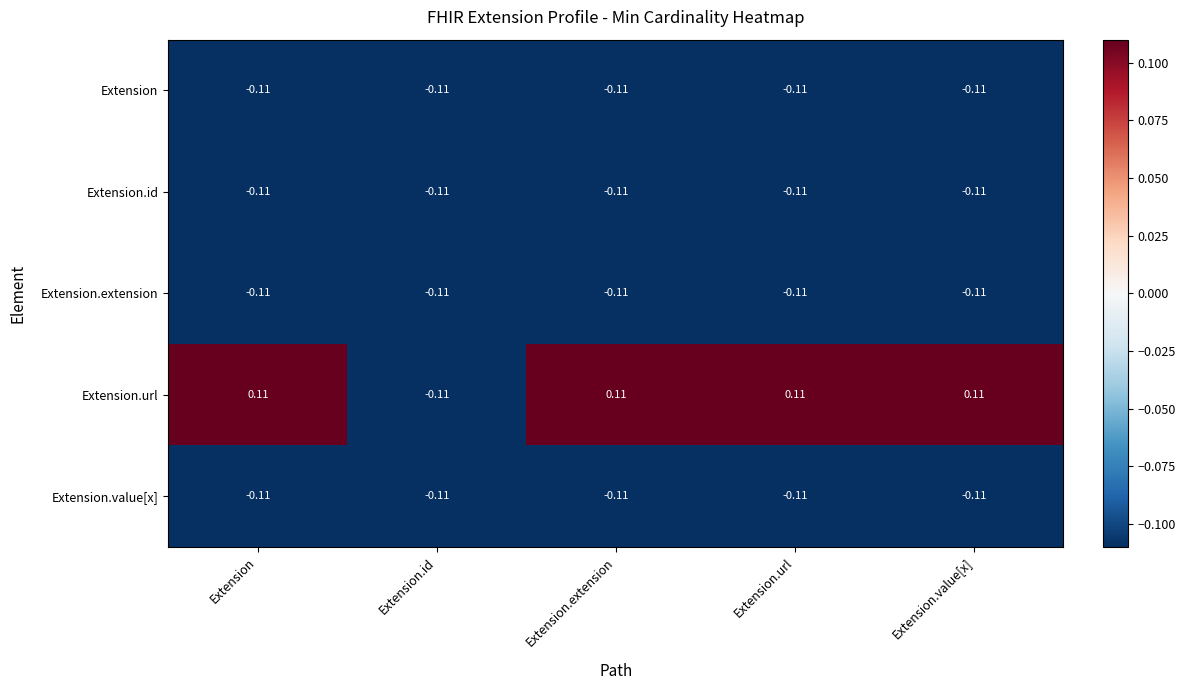

Which series has the widest spread of values?

Extension.url